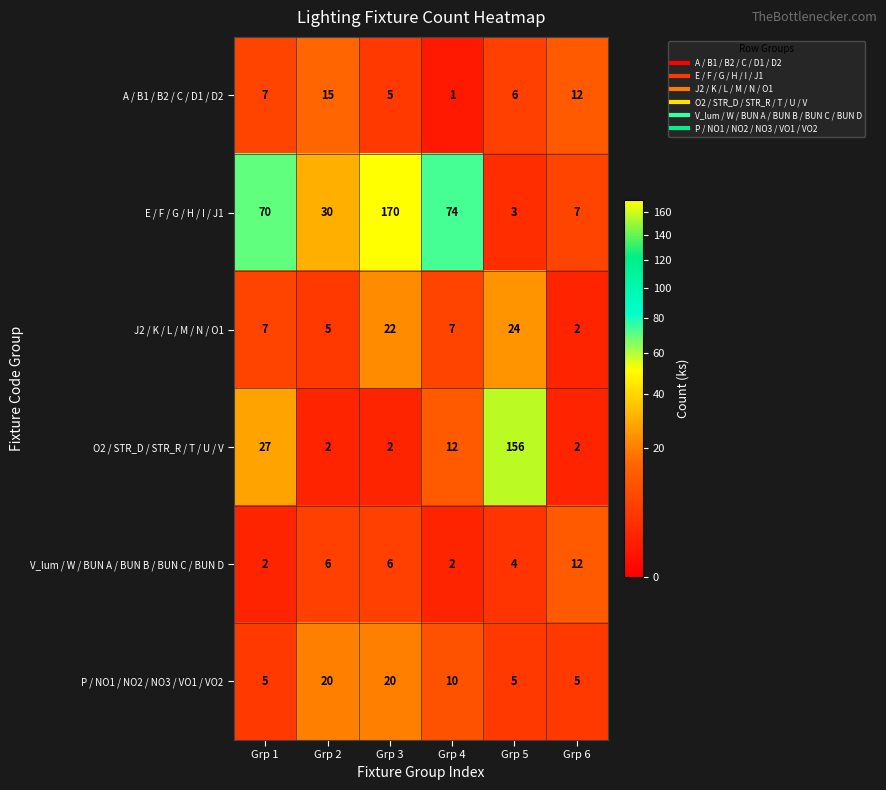

What is the sum of the J2 / K / L / M / N / O1 values at Grp 1 and Grp 3?

29